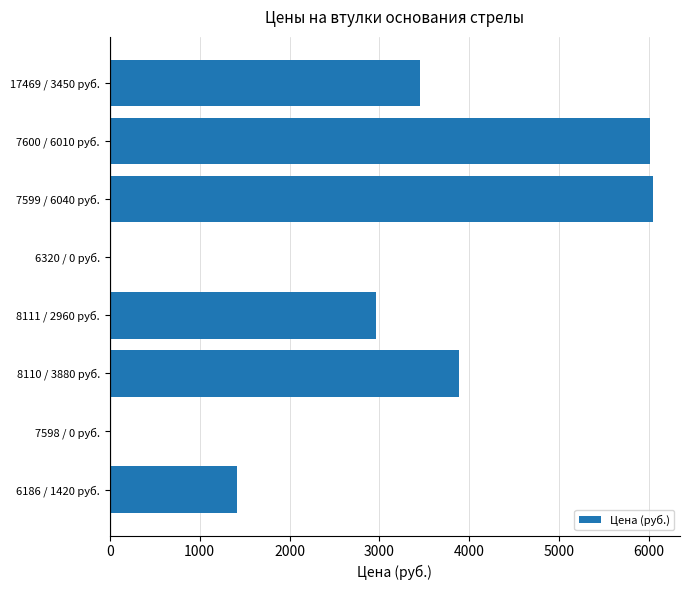

What is the maximum value shown in the chart?

6040